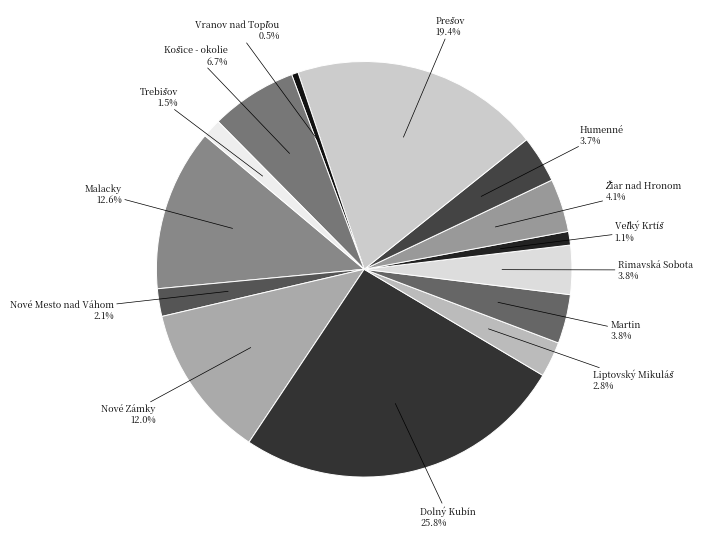

Is there any slice that represents more than half of the pie?

No